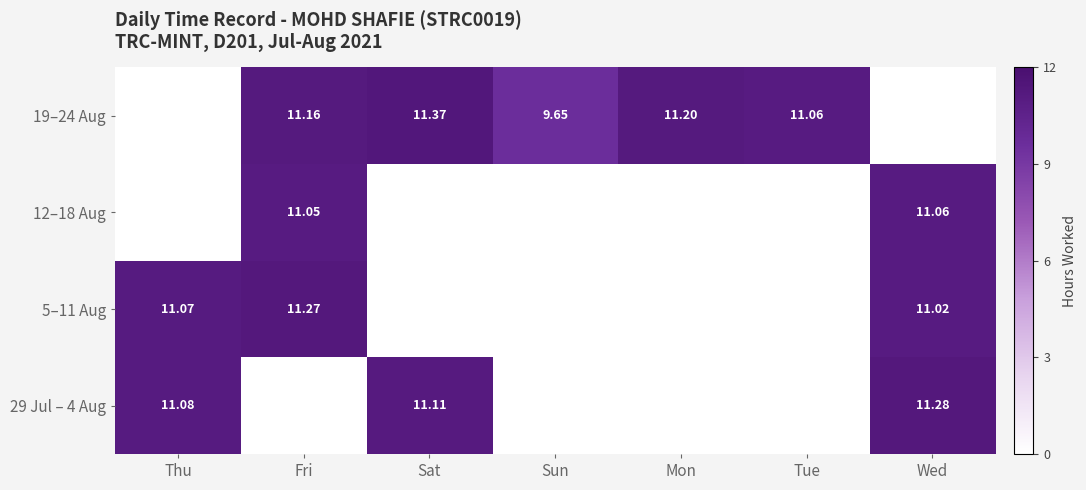

True or false: 19–24 Aug has a value of 4.9 at Sun.

False